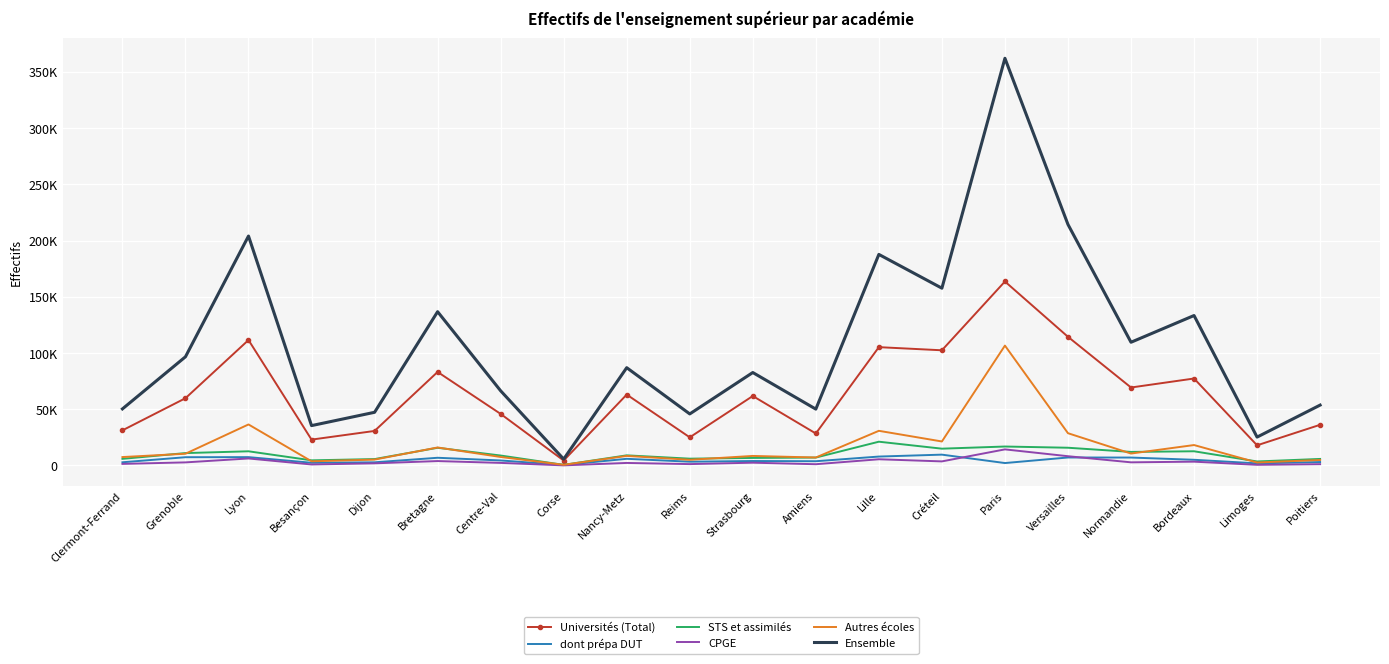

After their last crossing, which series has the higher values: dont prépa DUT or CPGE?

dont prépa DUT